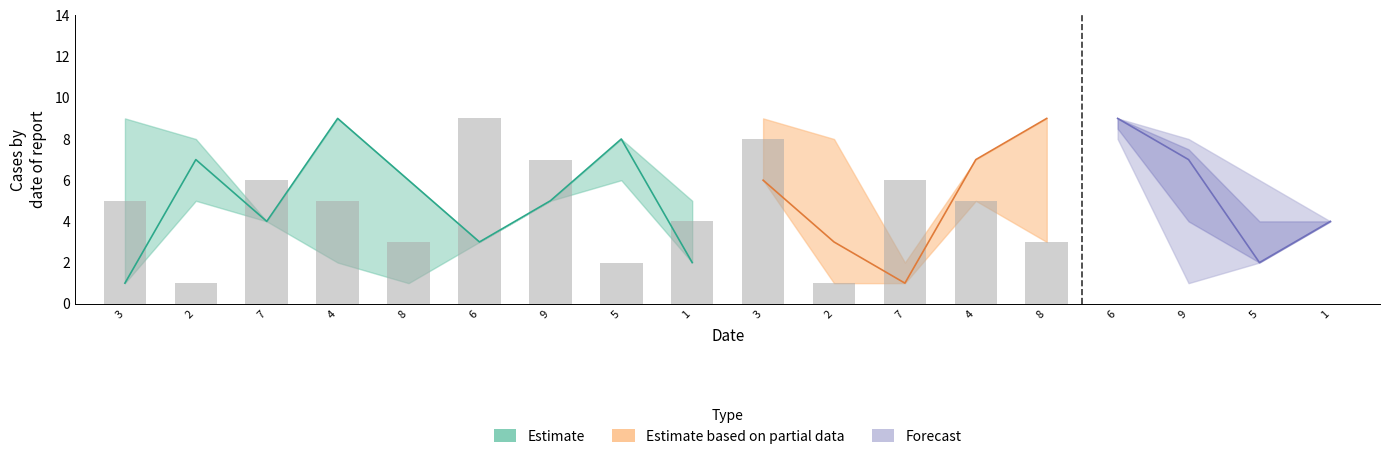

Does the chart contain any negative values?

No